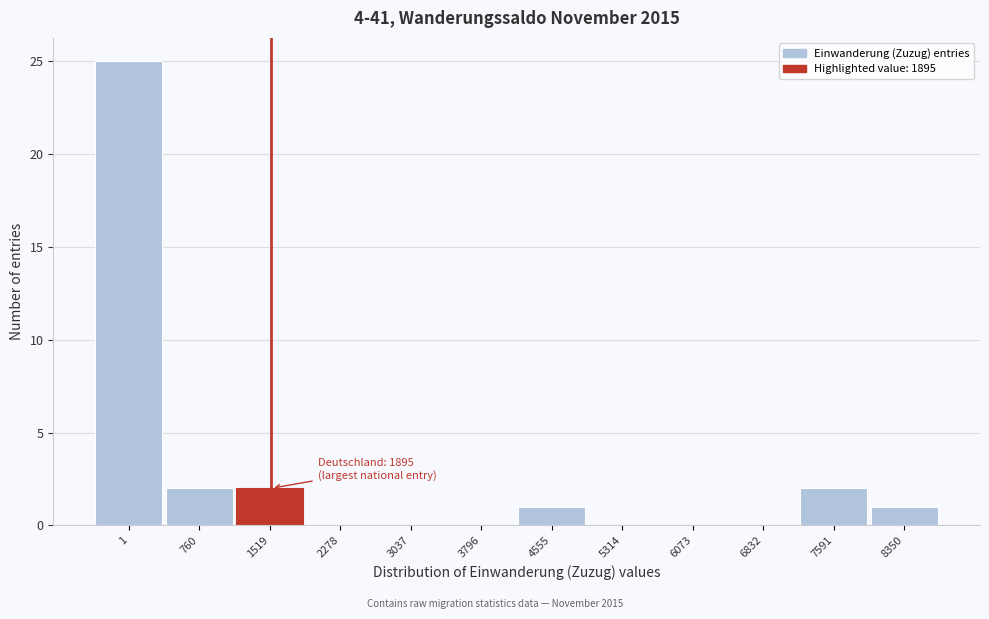

Reading left to right, list all the values displayed in this chart.

1=25	760=2	1519=2	2278=0	3037=0	3796=0	4555=1	5314=0	6073=0	6832=0	7591=2	8350=1